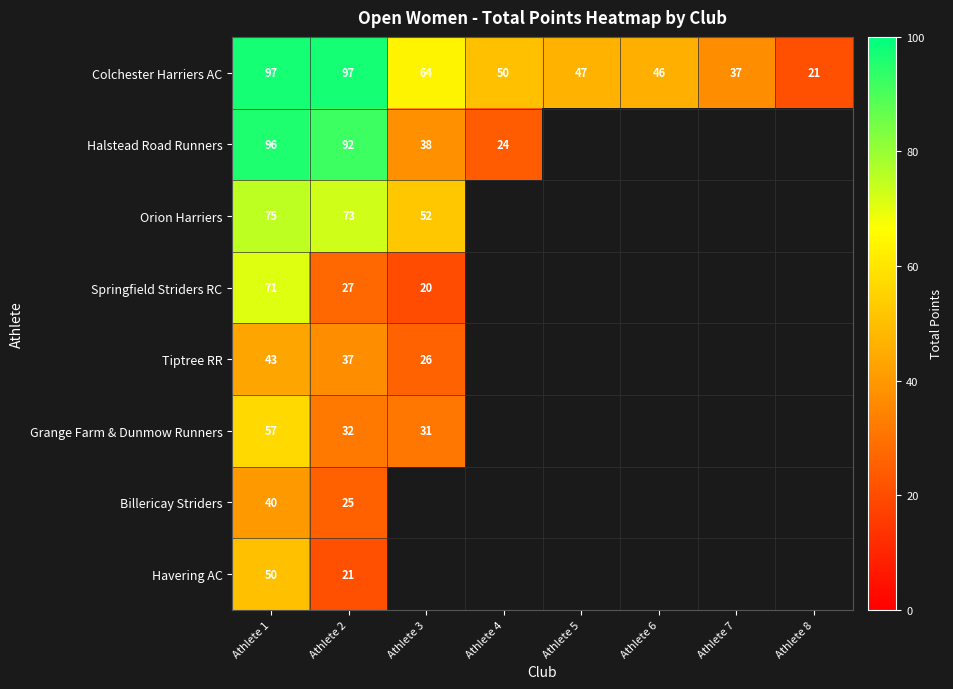

What is the approximate value of Colchester Harriers AC at Athlete 4?

50.0